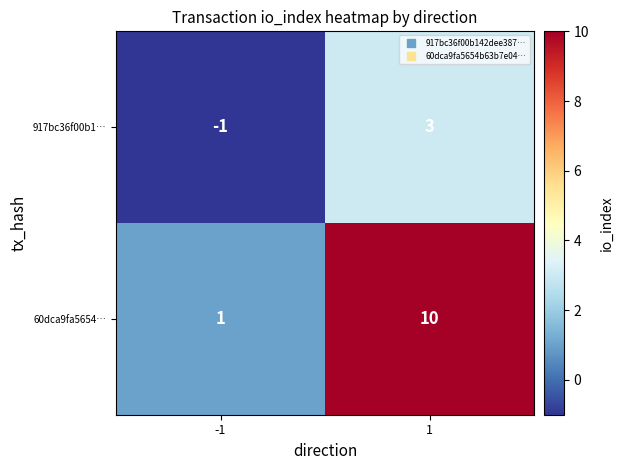

How many data points does each series have?

2